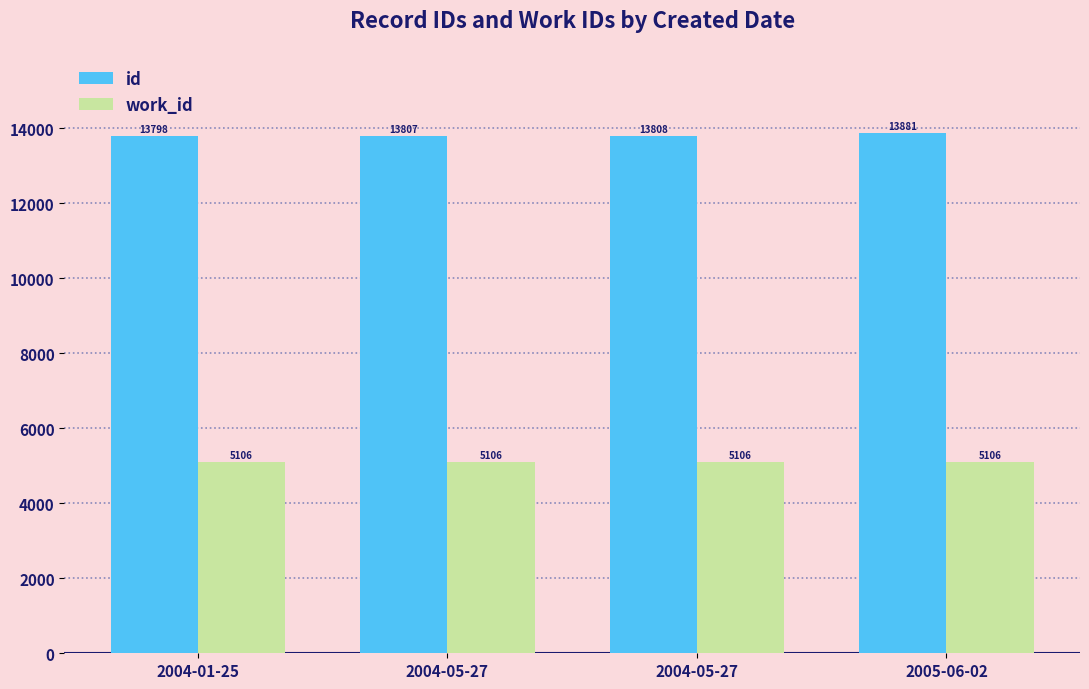

Read the id value at 2005-06-02.

13881